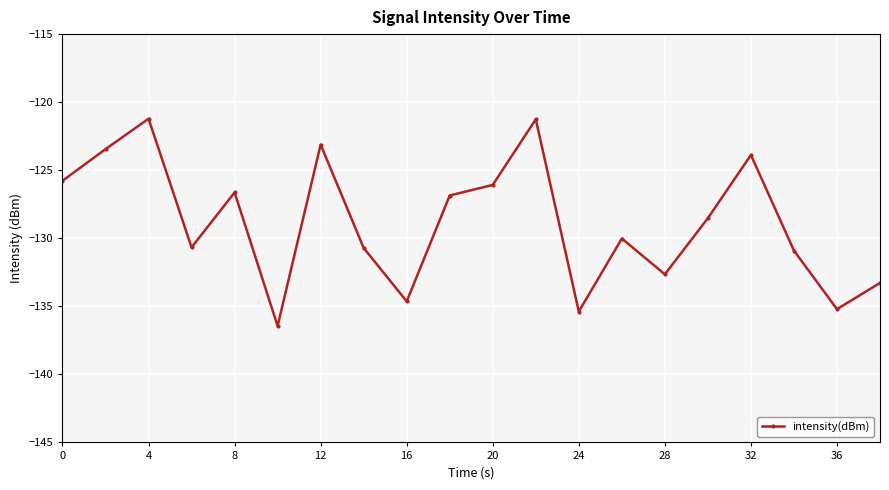

Count the number of values greater than -128.

9